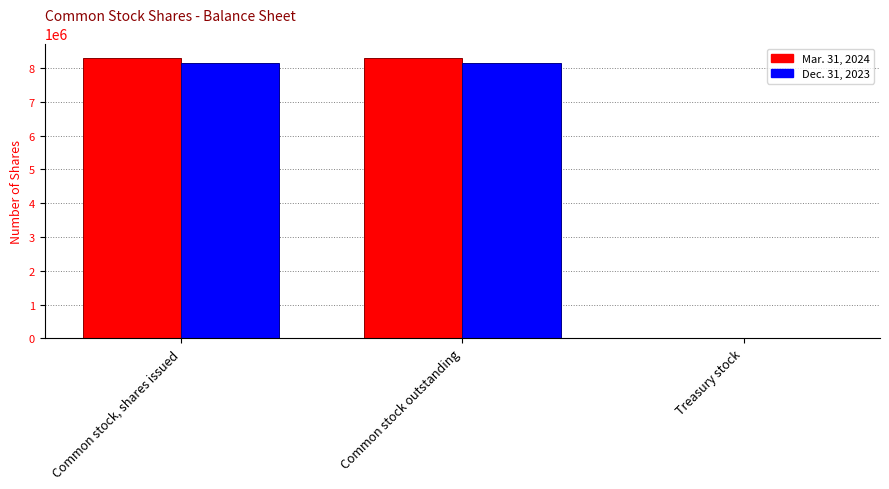

Are the bars horizontal?

No